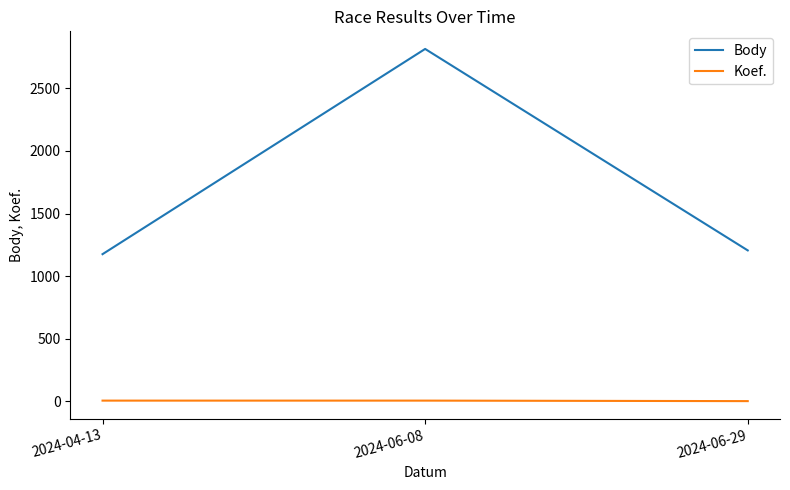

True or false: Body has a value of 1206 at 2024-06-29.

True